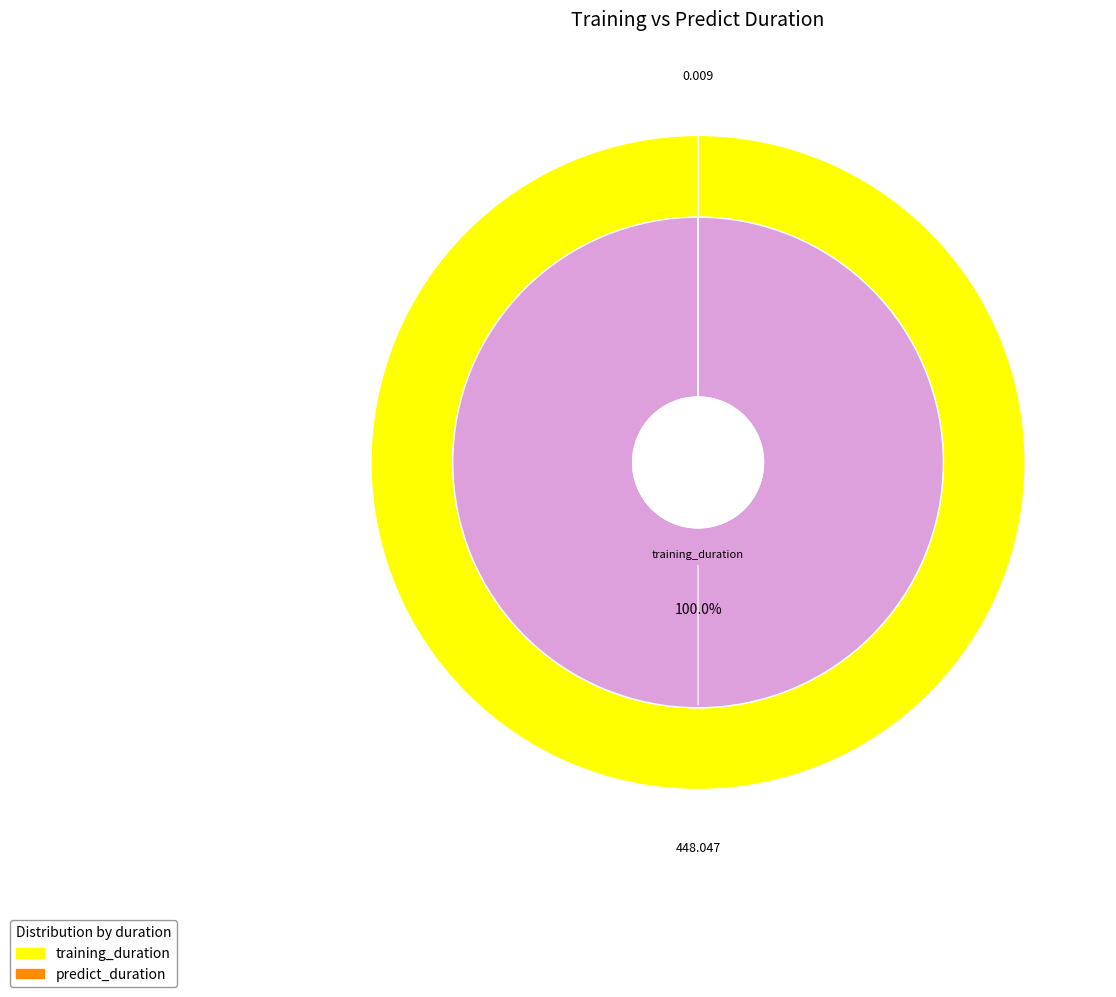

What is the largest slice in the pie chart?

training_duration